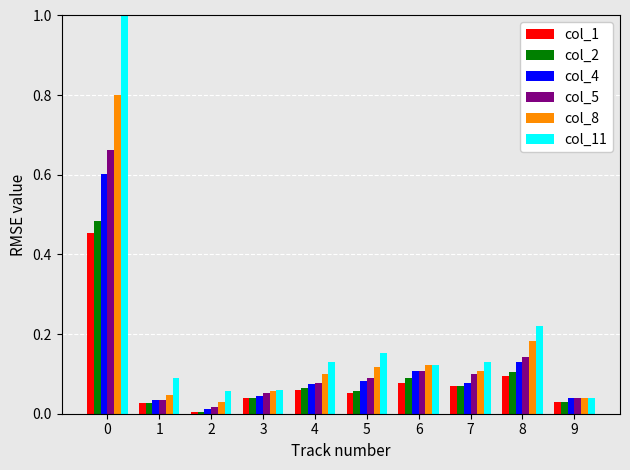

What is the maximum value shown in the chart?

1.0